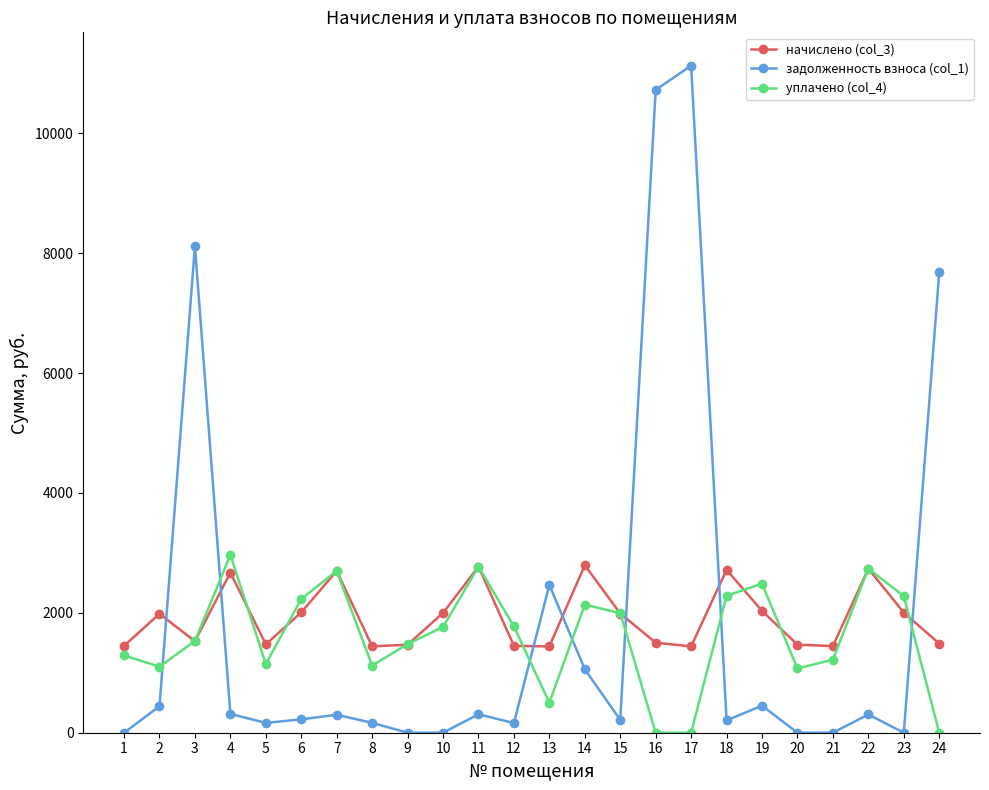

List the series in order of their overall mean, highest first.

начислено (col_3), задолженность взноса (col_1), уплачено (col_4)